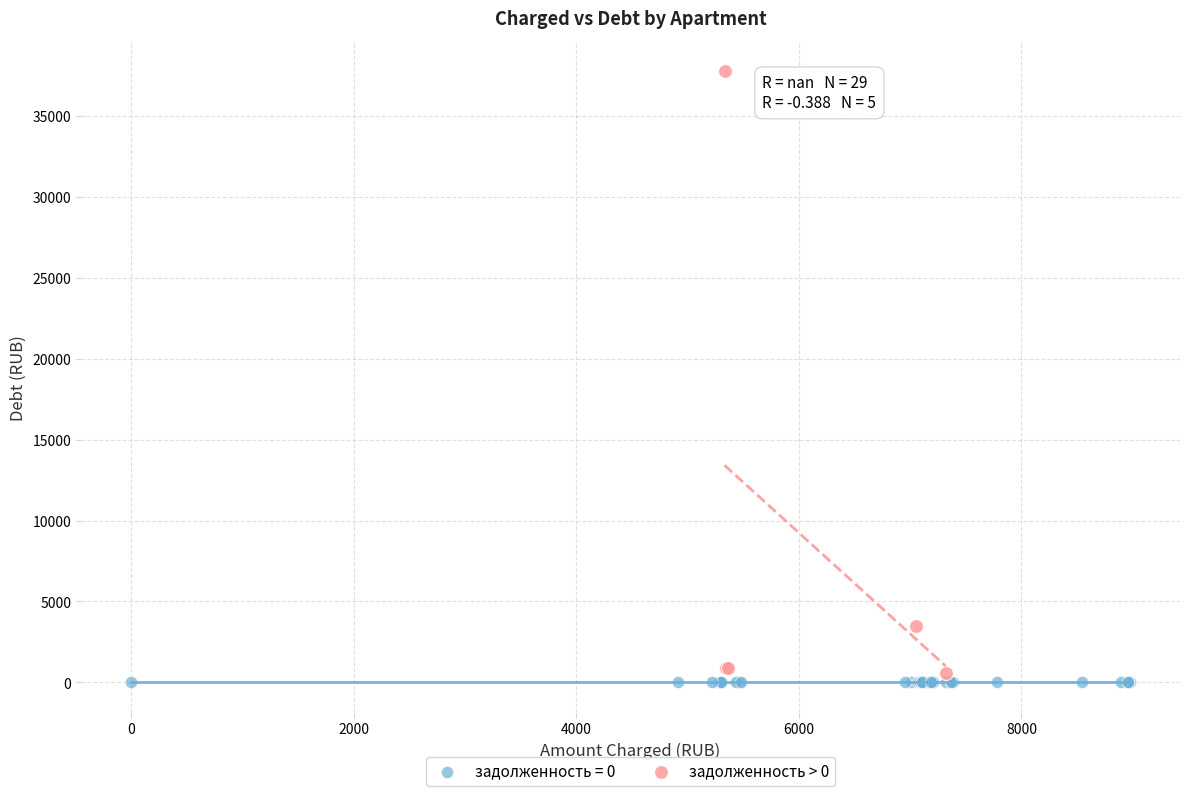

Which series reaches the maximum Y coordinate?

задолженность > 0